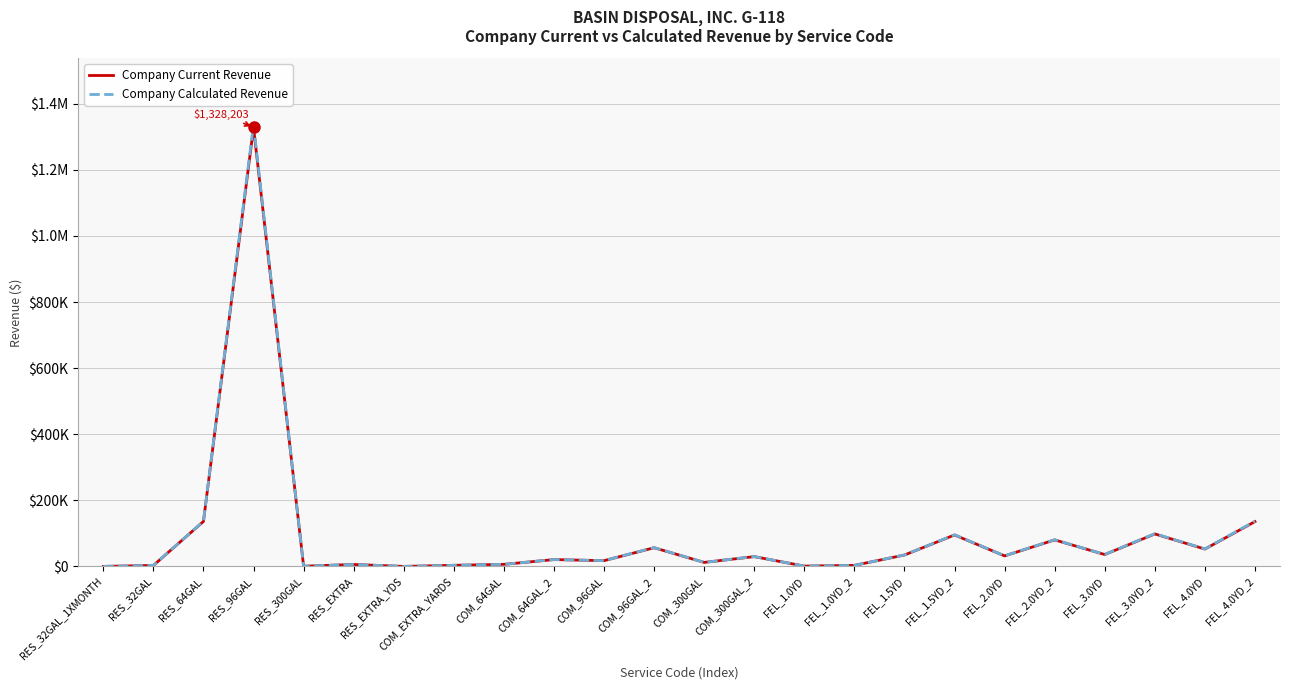

Does the chart have visible grid lines?

Yes